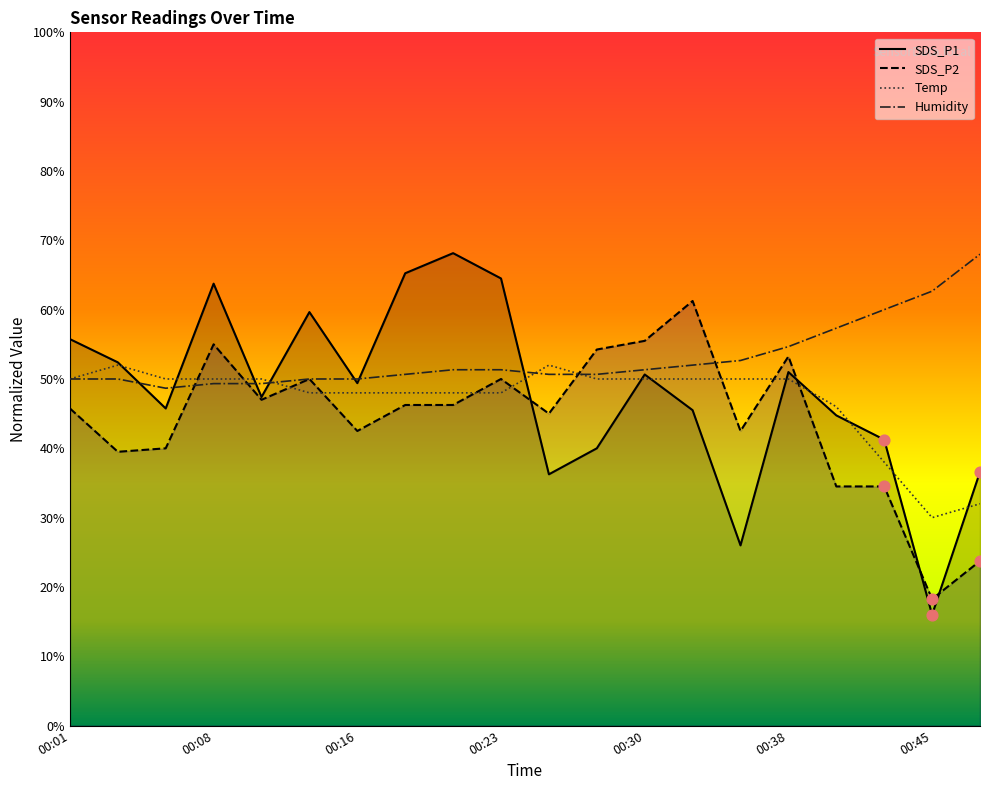

Which series reaches the maximum Y coordinate?

SDS_P1